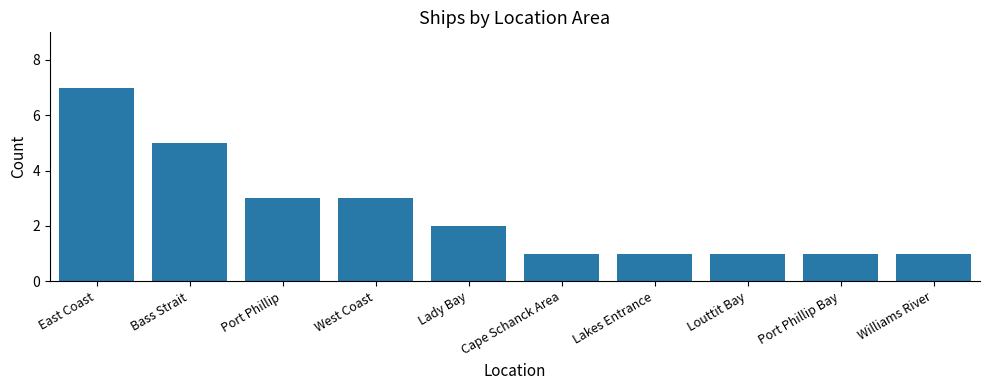

True or false: the data shows 9 at East Coast.

False